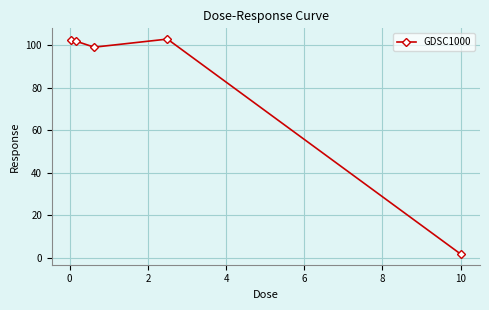

Does the chart have visible grid lines?

Yes